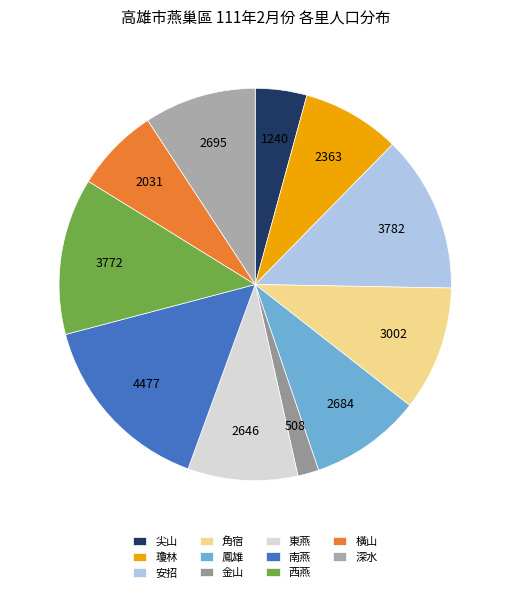

Approximately how many times larger is the value at 安招 compared to 橫山?

1.9